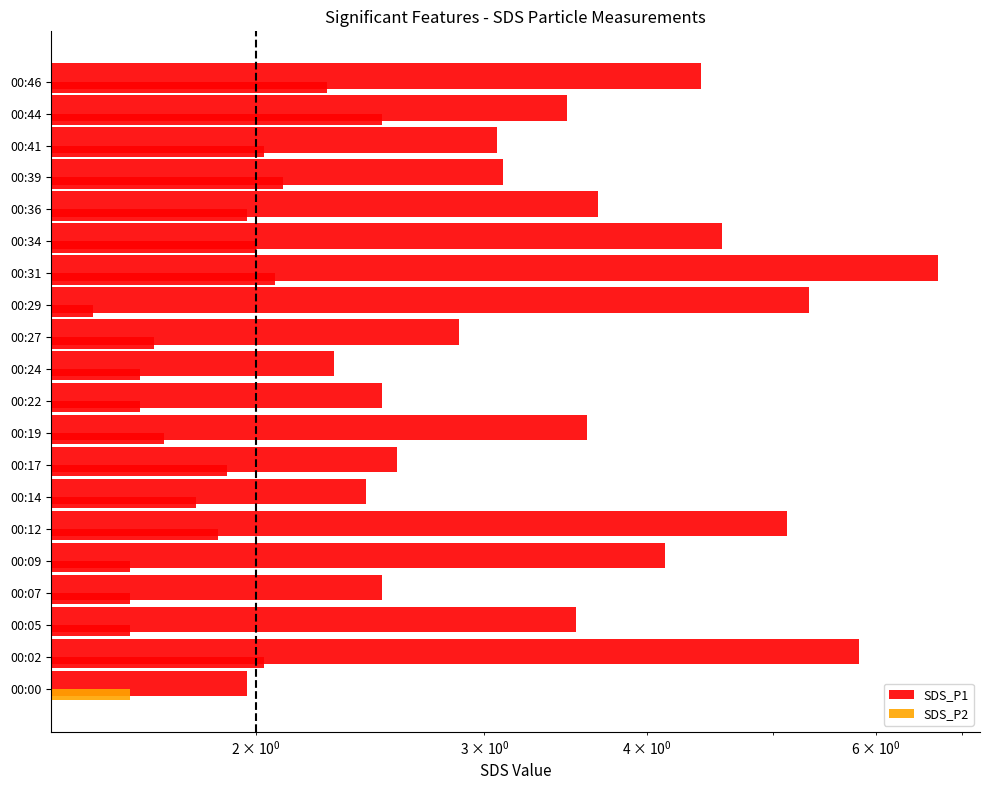

Which series has the largest total across all categories?

SDS_P1